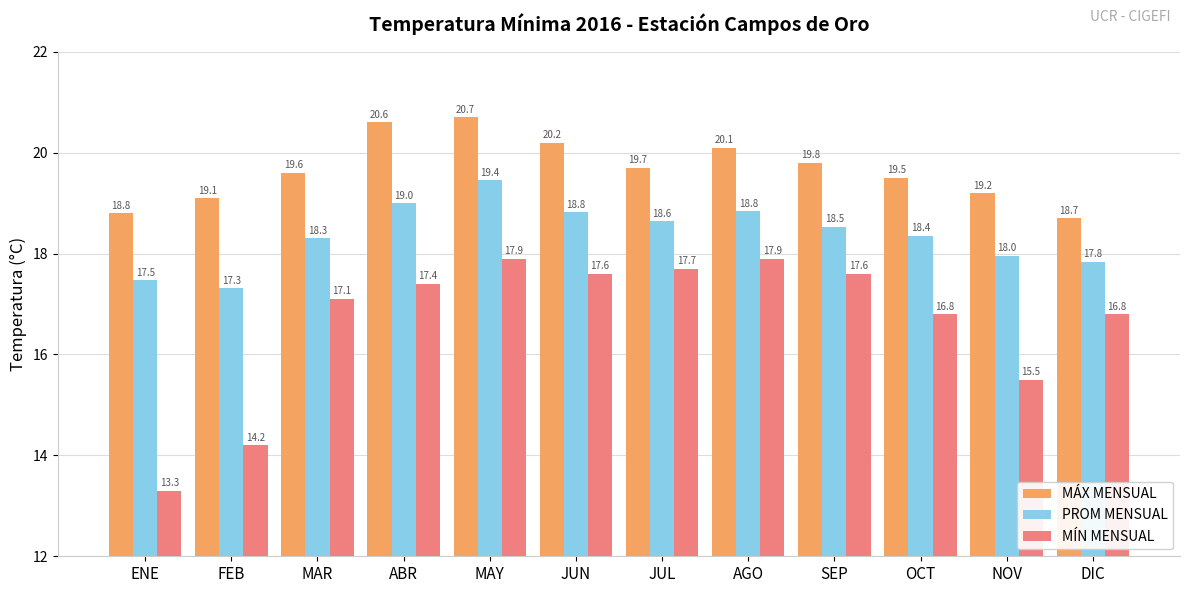

What is the difference between the highest and lowest values at FEB?

4.9